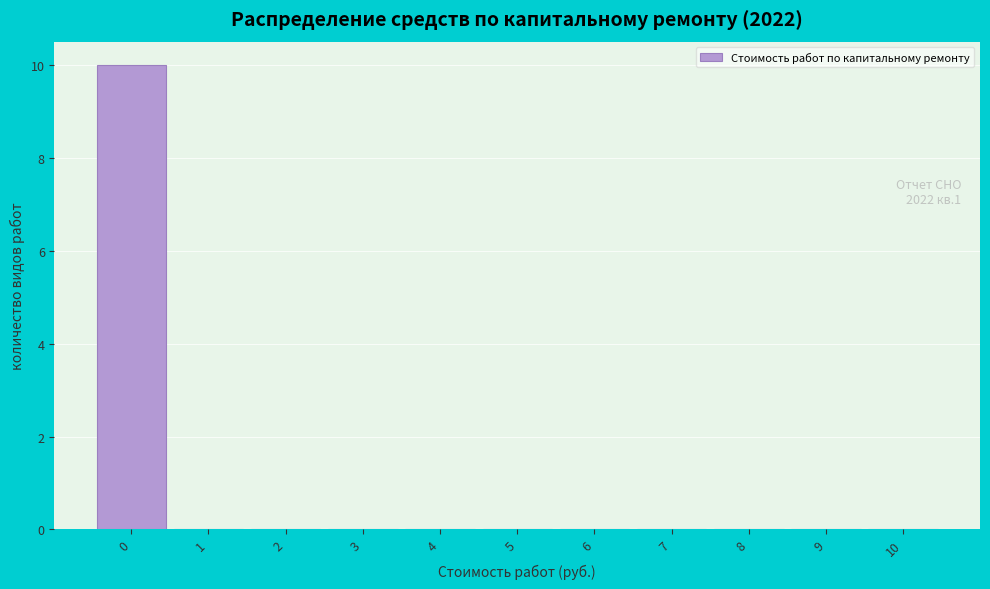

Over which range of the x-axis is the bar tallest?

-0.5 to 0.5